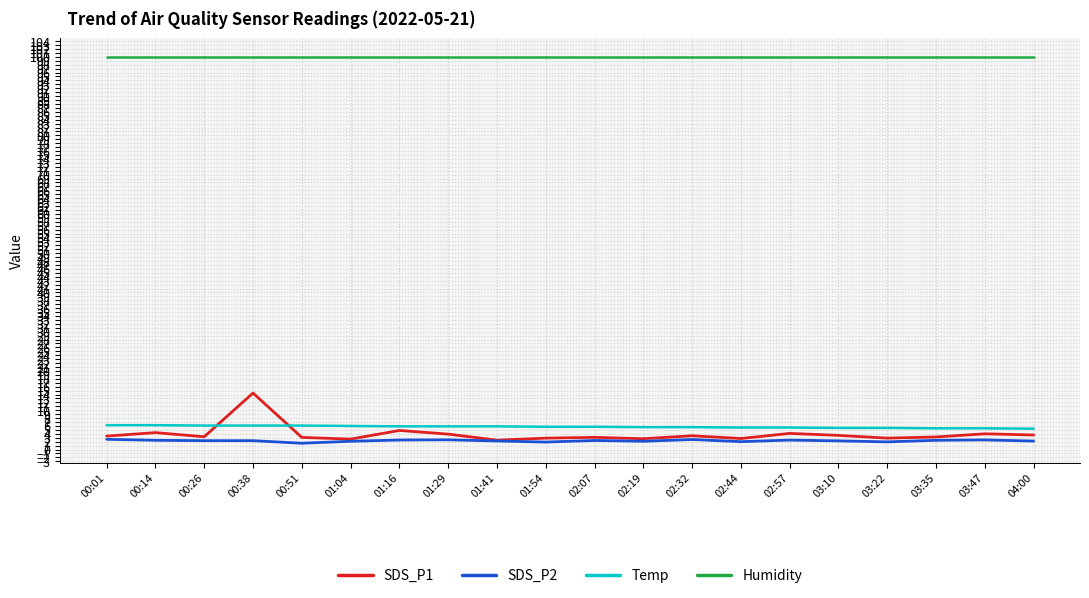

True or false: Temp and SDS_P2 cross at least once.

False